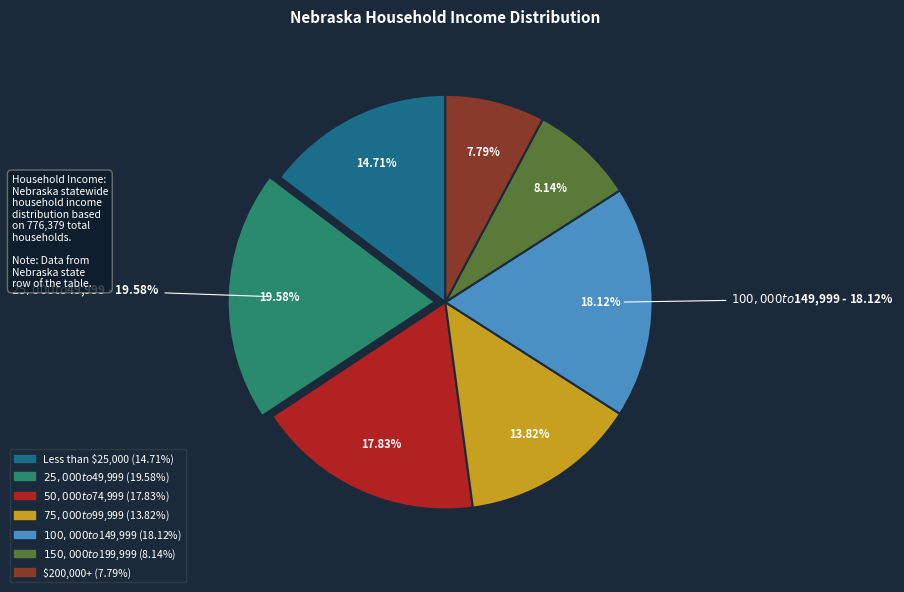

Count the number of slices in the pie.

7